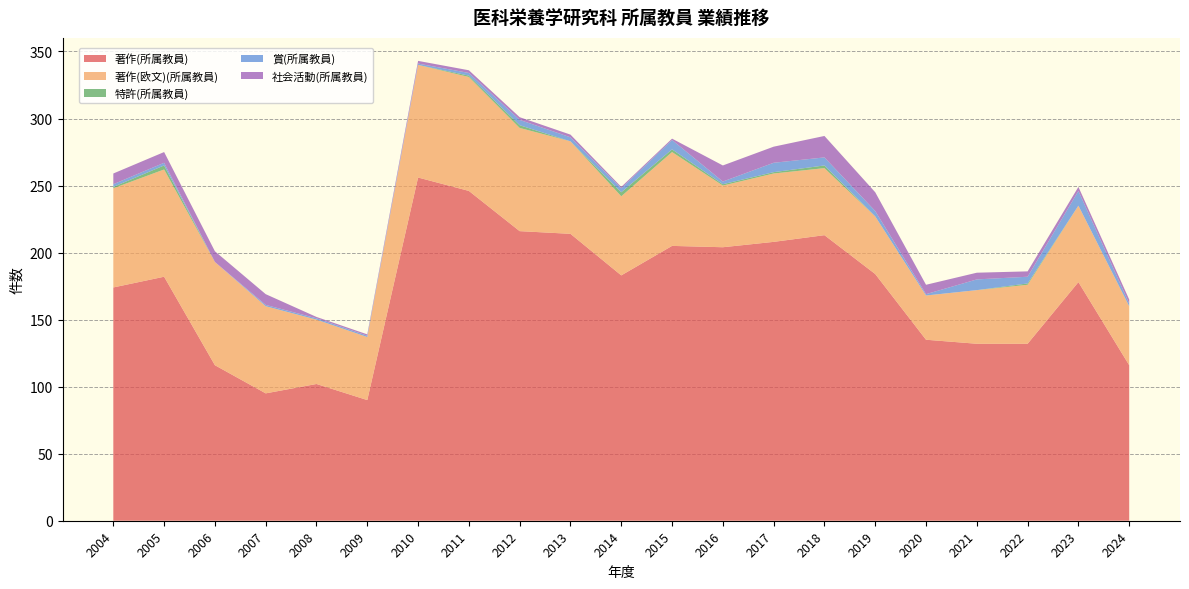

Reading left to right, transcribe all the data shown in this chart.

著作(所属教員): 2004=174	2005=182	2006=116	2007=95	2008=102	2009=90	2010=256	2011=246	2012=216	2013=214	2014=183	2015=205	2016=204	2017=208	2018=213	2019=184	2020=135	2021=132	2022=132	2023=178	2024=116
著作(欧文)(所属教員): 2004=74	2005=80	2006=77	2007=65	2008=48	2009=47	2010=84	2011=85	2012=77	2013=69	2014=59	2015=70	2016=46	2017=51	2018=50	2019=43	2020=33	2021=40	2022=44	2023=57	2024=44
特許(所属教員): 2004=1	2005=3	2006=0	2007=0	2008=0	2009=0	2010=0	2011=1	2012=2	2013=0	2014=3	2015=2	2016=1	2017=1	2018=2	2019=0	2020=0	2021=0	2022=1	2023=0	2024=0
賞(所属教員): 2004=2	2005=2	2006=0	2007=1	2008=1	2009=1	2010=1	2011=2	2012=4	2013=3	2014=3	2015=7	2016=2	2017=7	2018=6	2019=4	2020=1	2021=8	2022=5	2023=11	2024=2
社会活動(所属教員): 2004=8	2005=8	2006=8	2007=8	2008=1	2009=1	2010=2	2011=2	2012=2	2013=2	2014=1	2015=1	2016=12	2017=12	2018=16	2019=14	2020=7	2021=5	2022=4	2023=3	2024=3